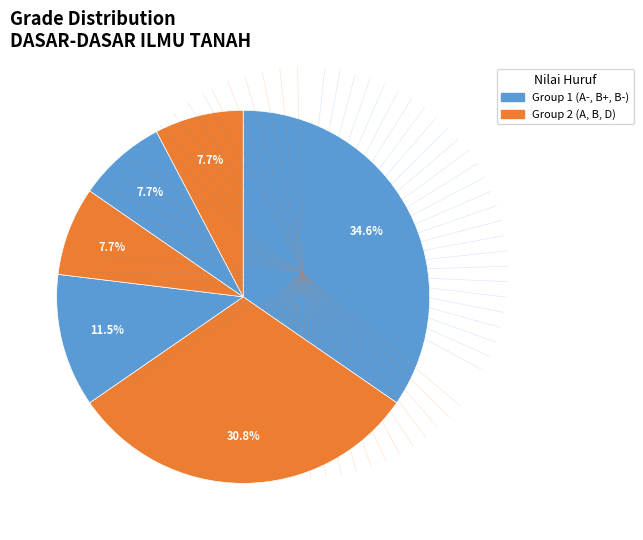

How many slices are in this pie chart?

6